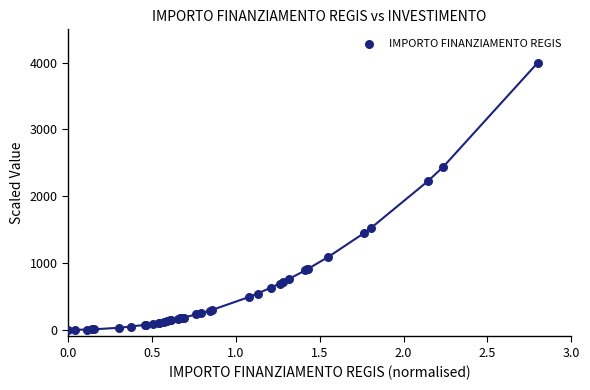

What Y value in the scatter plot is closest to 2000?

2225.9